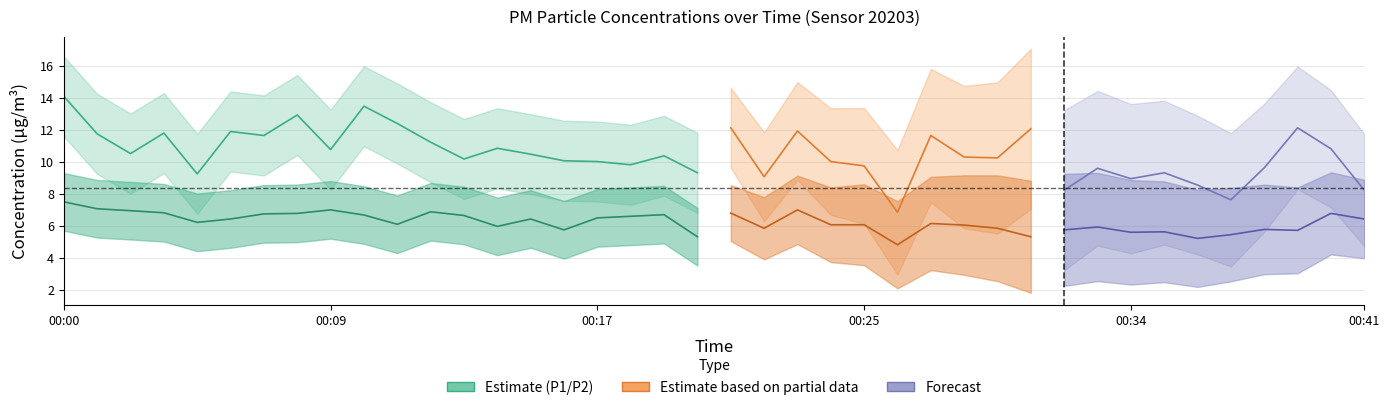

Reading left to right, transcribe all the data shown in this chart.

P1: 14.1	11.8	10.5	11.8	9.2	11.9	11.7	12.9	10.8	13.5	12.4	11.2	10.2	10.8	10.5	10.1	10.0	9.8	10.4	9.3	12.1	9.1	11.9	10.0	9.8	6.8	11.7	10.3	10.2	12.1	8.2	9.6	8.9	9.3	8.6	7.6	9.6	12.1	10.8	8.2
P2: 7.5	7.1	7.0	6.8	6.2	6.4	6.8	6.8	7.0	6.7	6.1	6.9	6.7	6.0	6.4	5.8	6.5	6.6	6.7	5.3	6.8	5.8	7.0	6.1	6.1	4.8	6.2	6.0	5.8	5.3	5.8	5.9	5.6	5.6	5.2	5.5	5.8	5.7	6.8	6.4